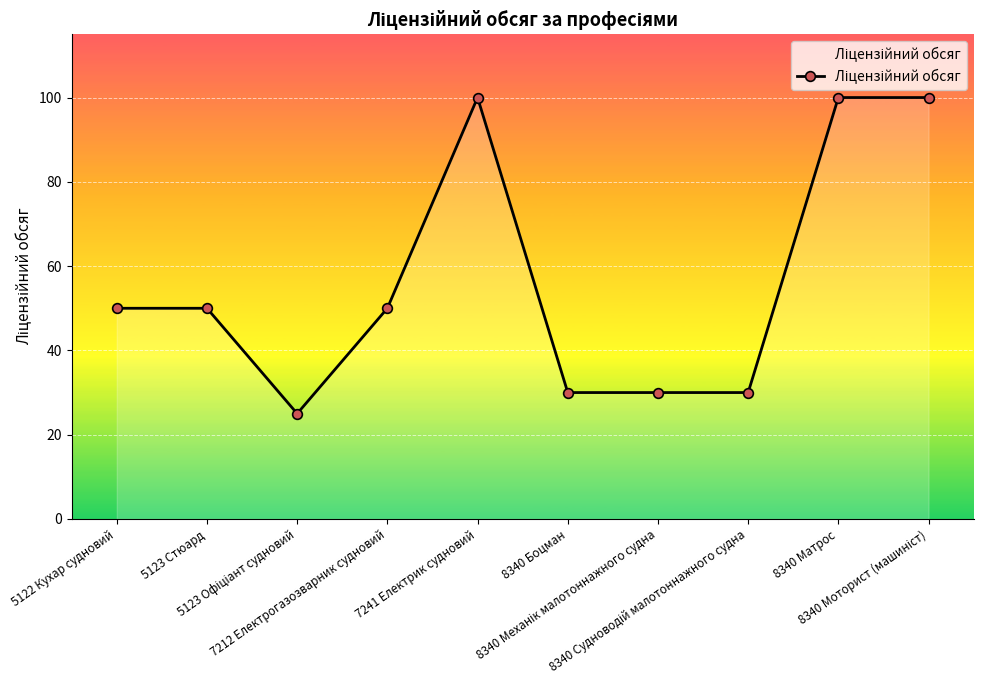

What is the smallest value displayed?

25